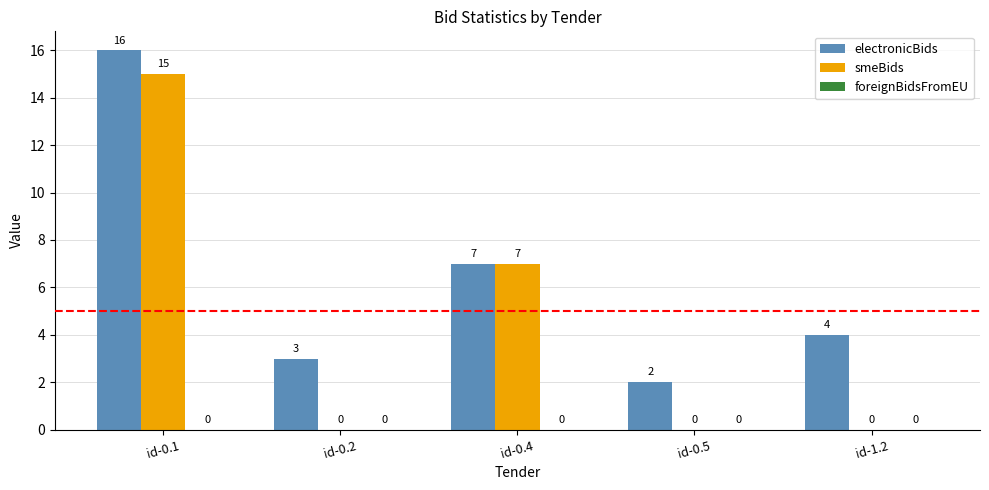

At which label is electronicBids closest to 9?

id-0.4